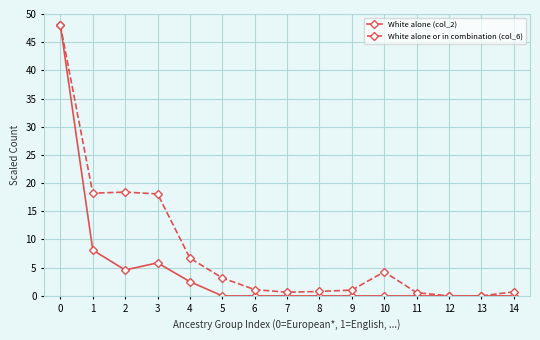

How many categories are shown in the chart?

15